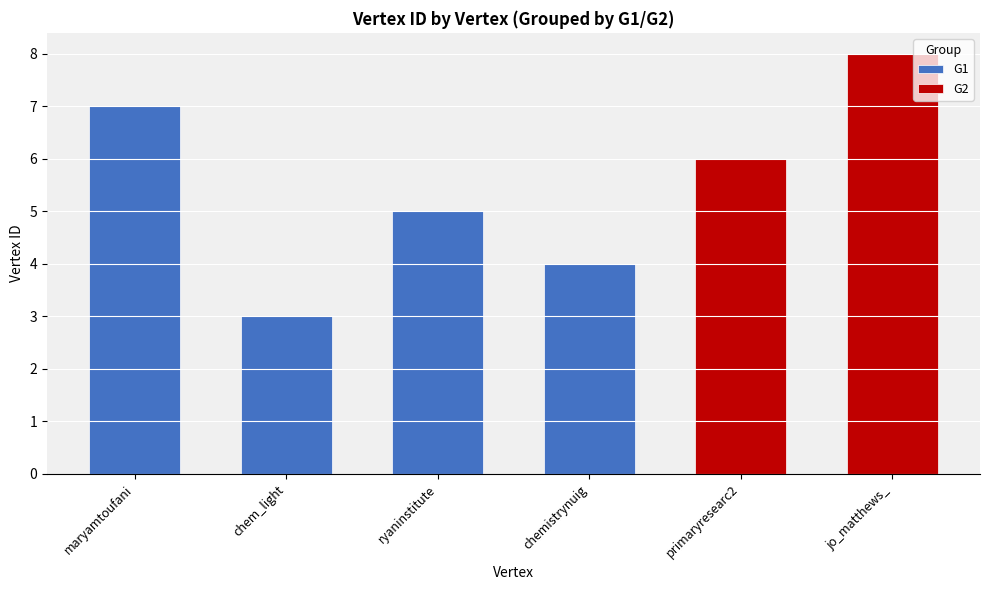

How many values are between 4 and 7?

4